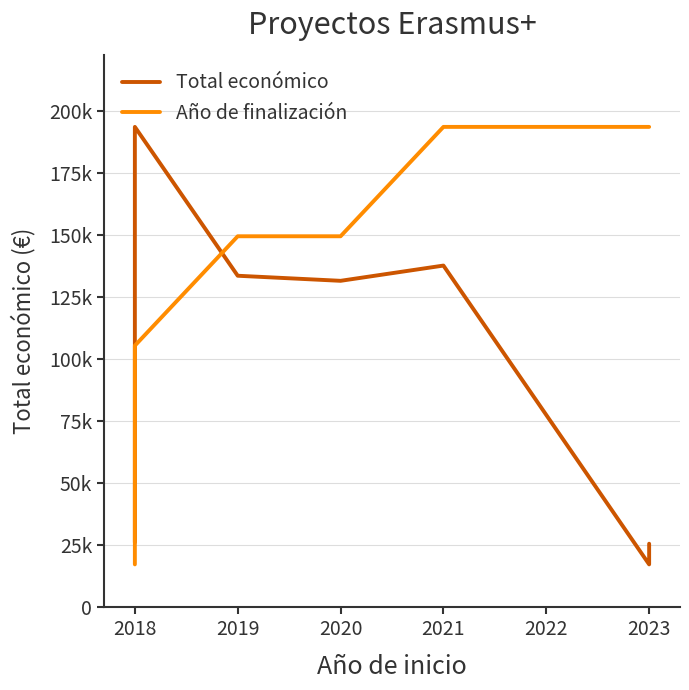

Is it true that Total económico equals 48847.6 at 2021?

False